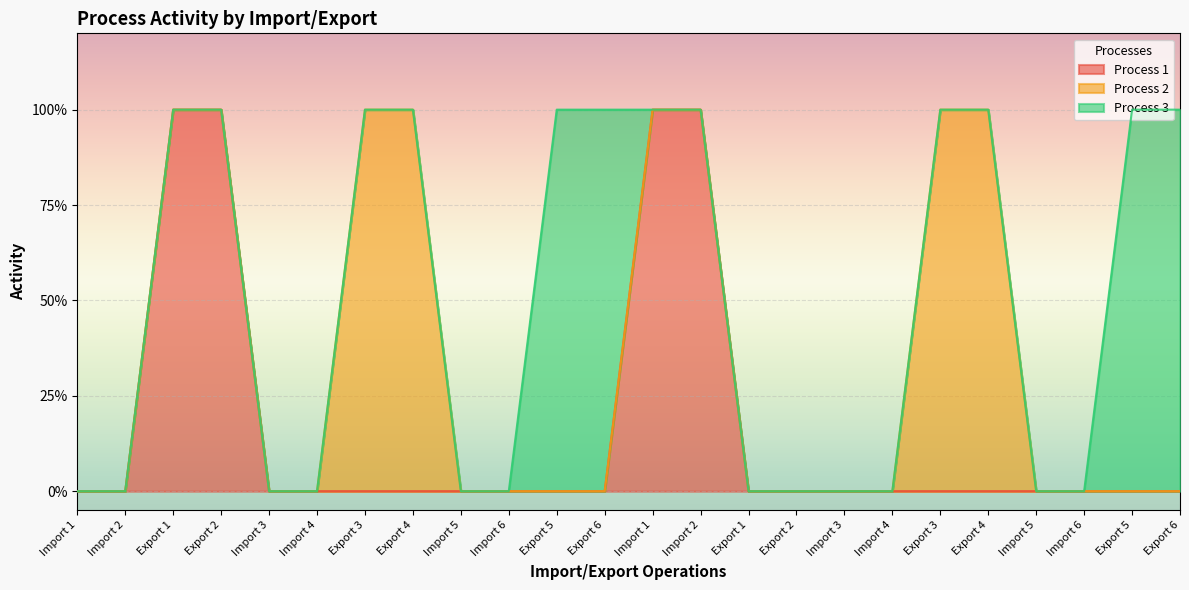

How many intersections are there between Process 3 and Process 1?

1